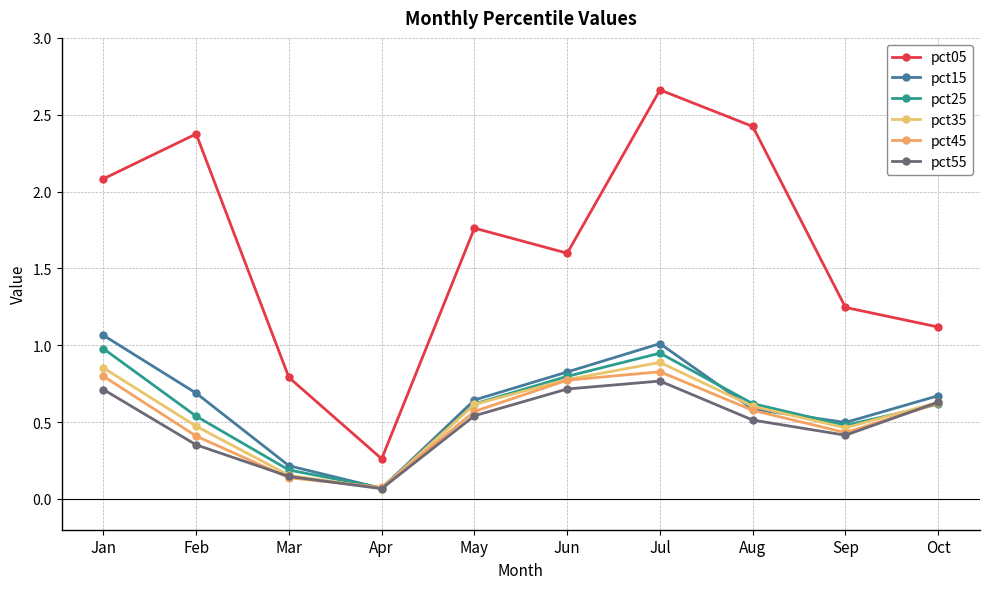

Is the value of pct45 at Feb greater than the value of pct55 at Aug?

No